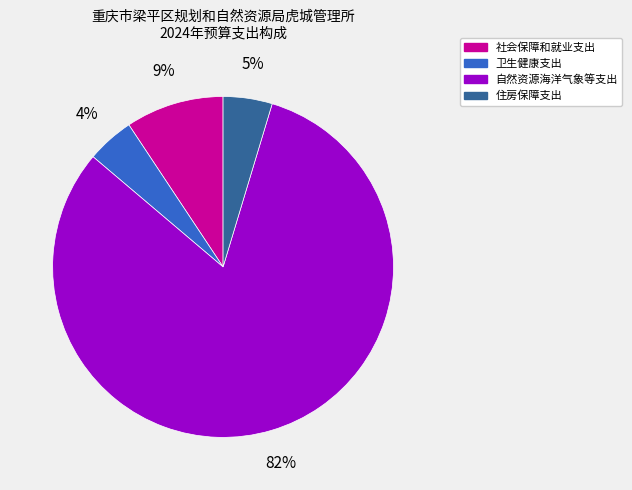

To the nearest percent, what percentage of the pie is 自然资源海洋气象等支出?

82%